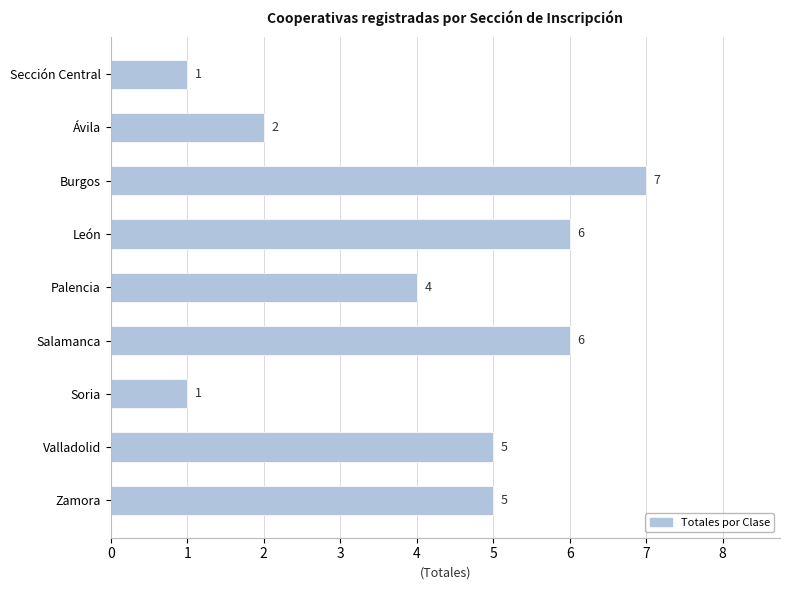

What is the label of the 3rd bar from the bottom?

Soria